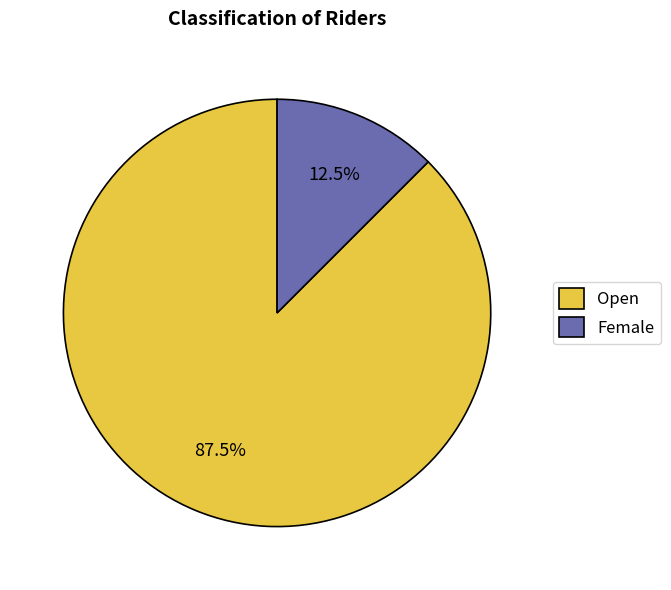

Which has a higher value, Female or Open?

Open